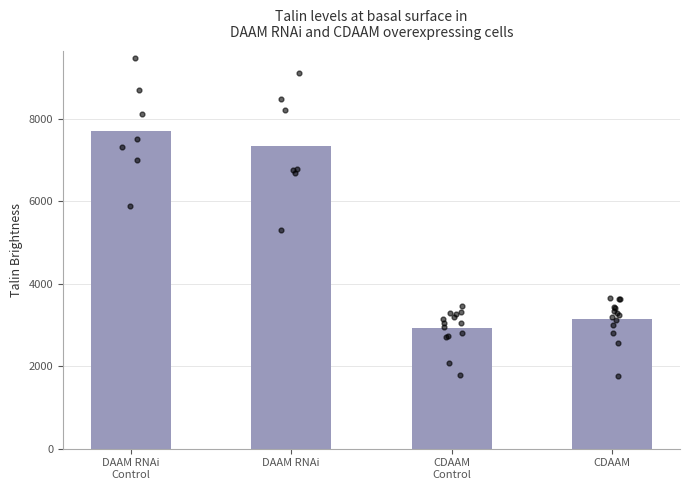

Approximately how many times larger is the value at CDAAM compared to DAAM RNAi?

0.4